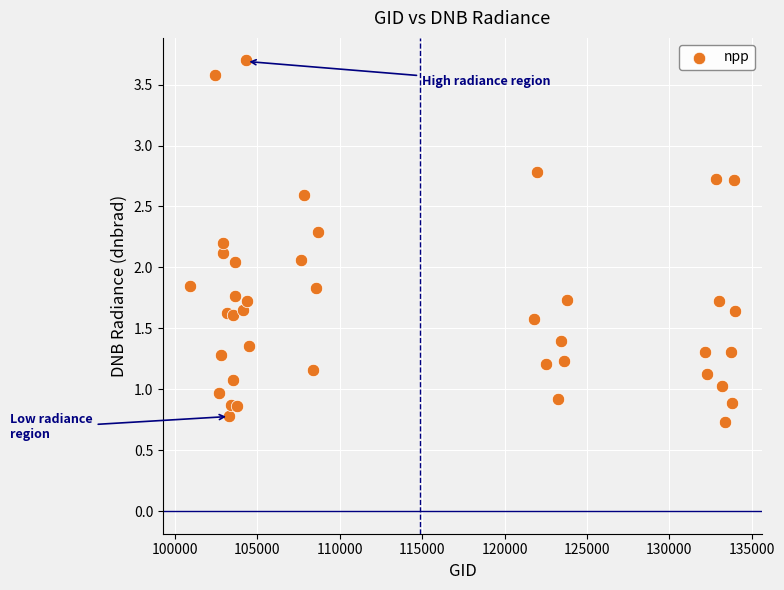

What is the range of Y values (max minus min)?

3.0